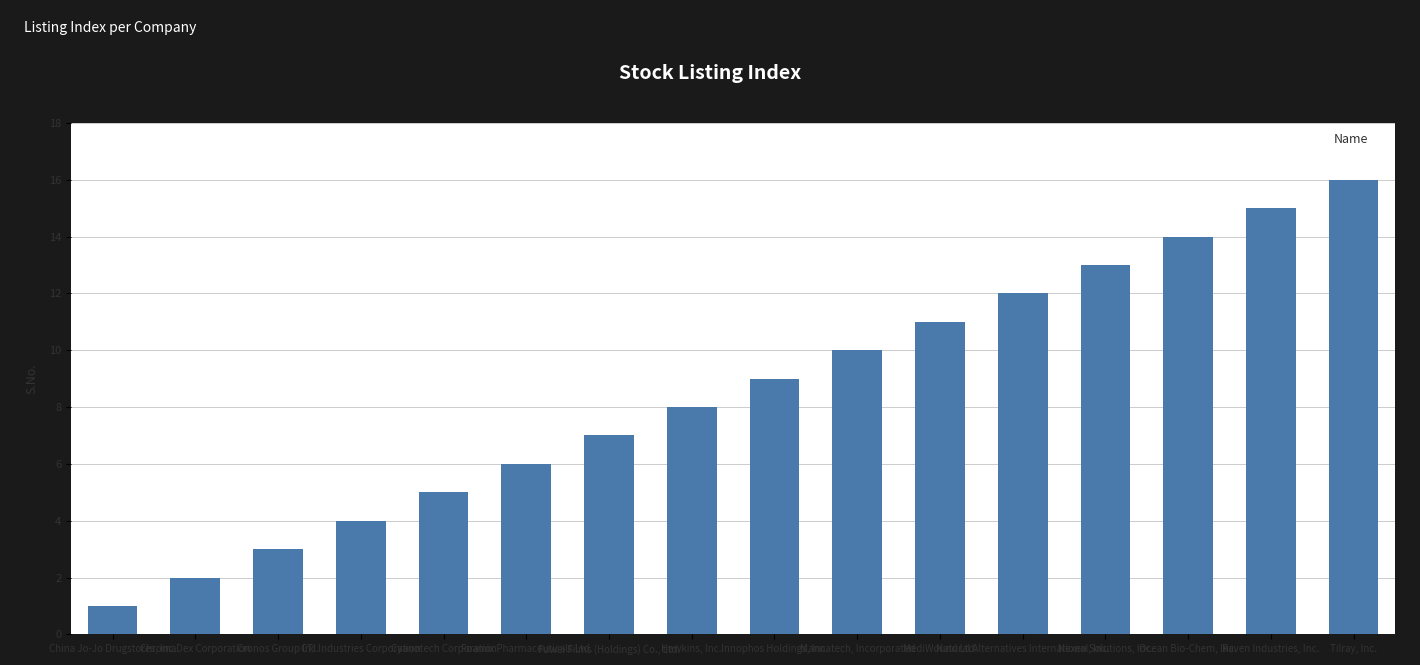

Does the chart contain any negative values?

No